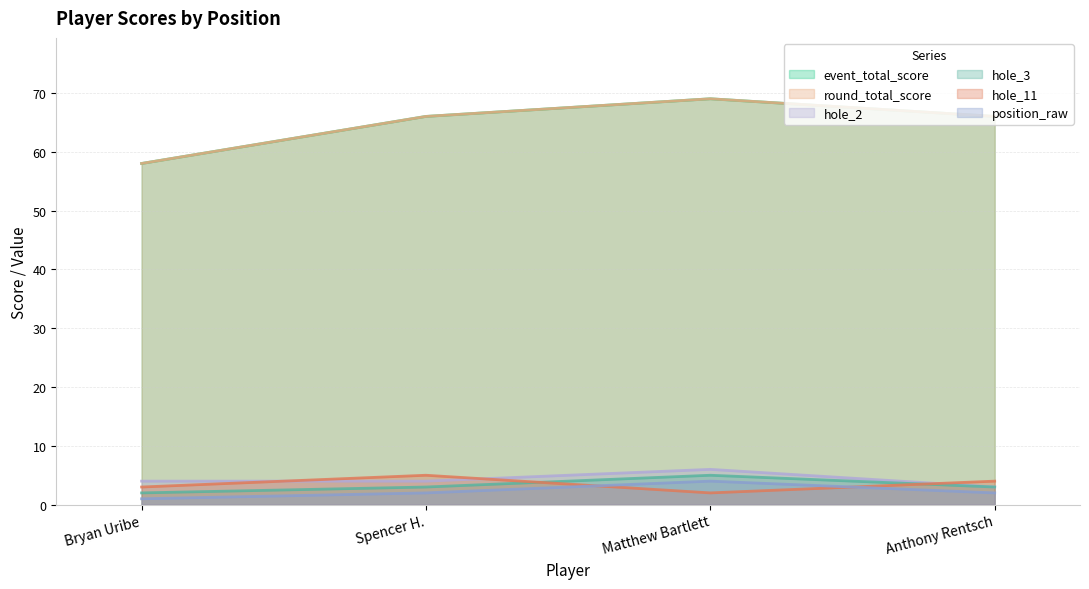

True or false: hole_11 and round_total_score cross at least once.

False